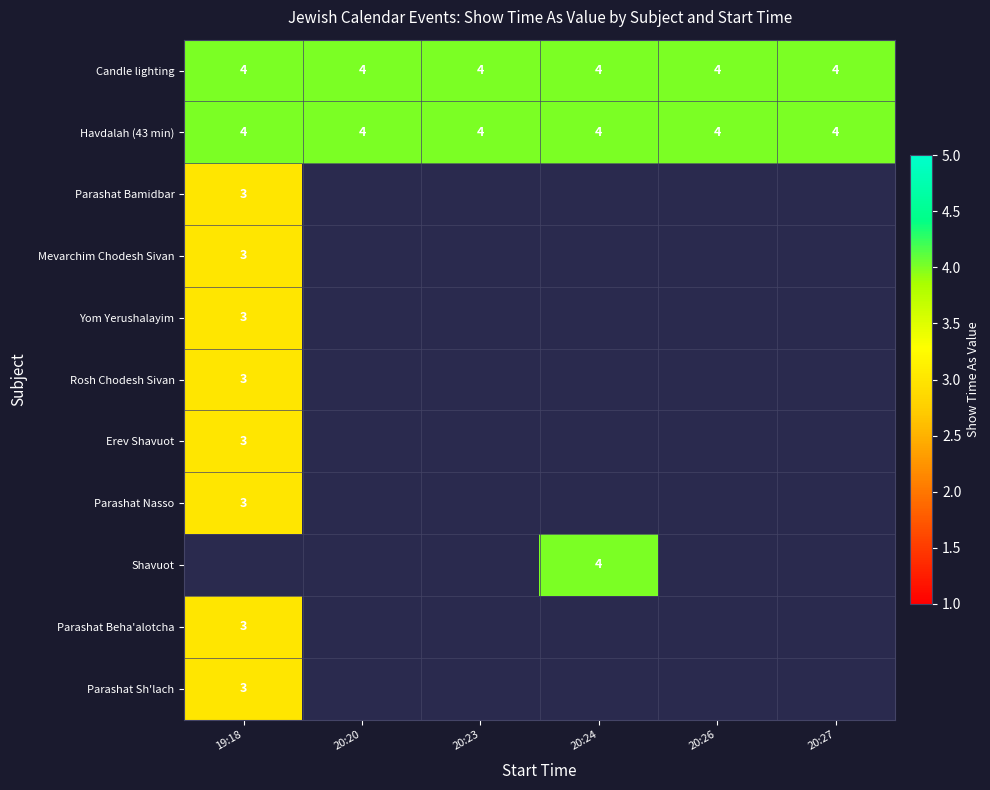

Which category has the lowest value across all series?

19:18